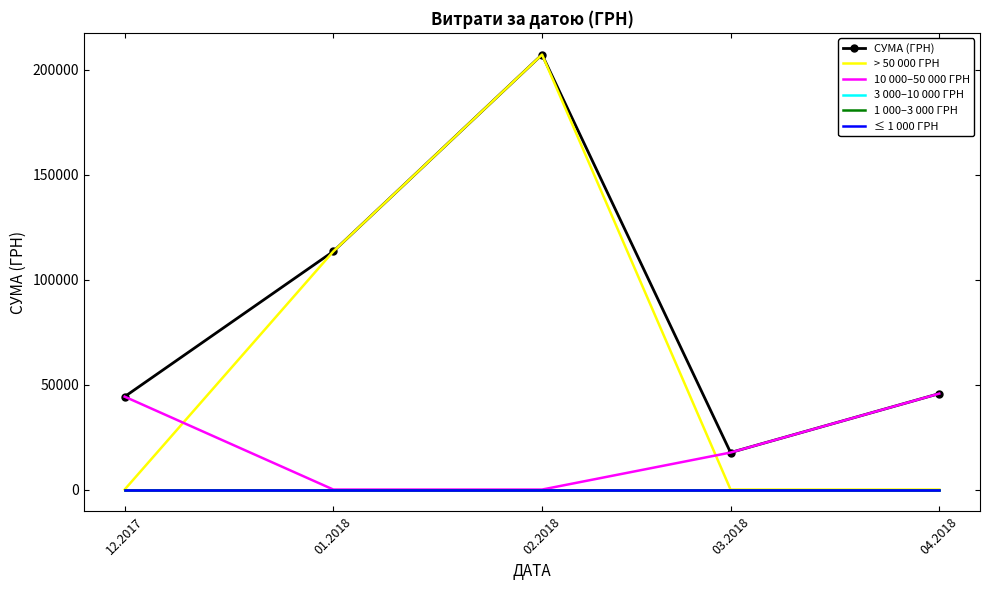

True or false: СУМА (ГРН) and 1 000–3 000 ГРН intersect in this chart.

False